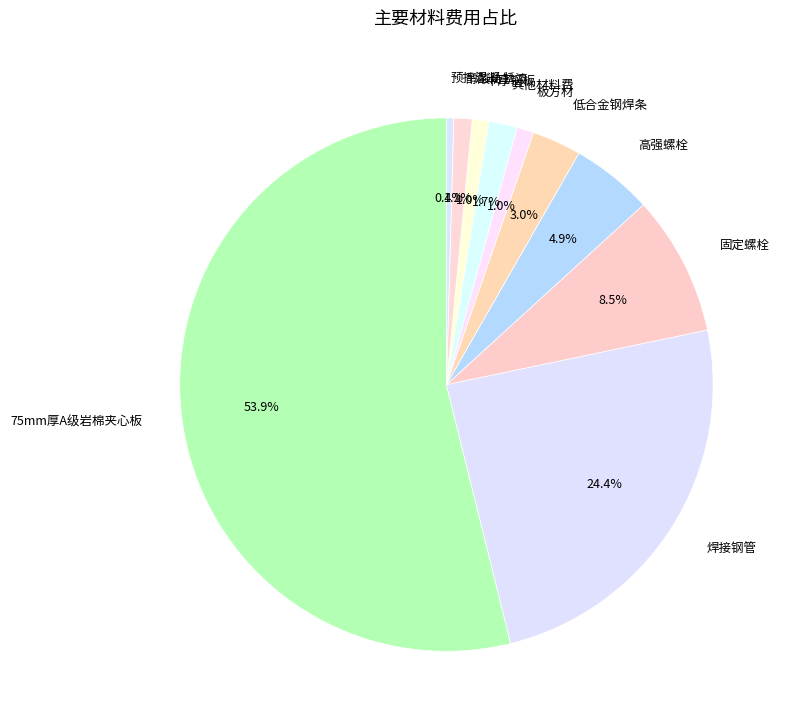

Approximately how many times larger is the value at 焊接钢管 compared to 75mm厚A级岩棉夹心板?

0.5